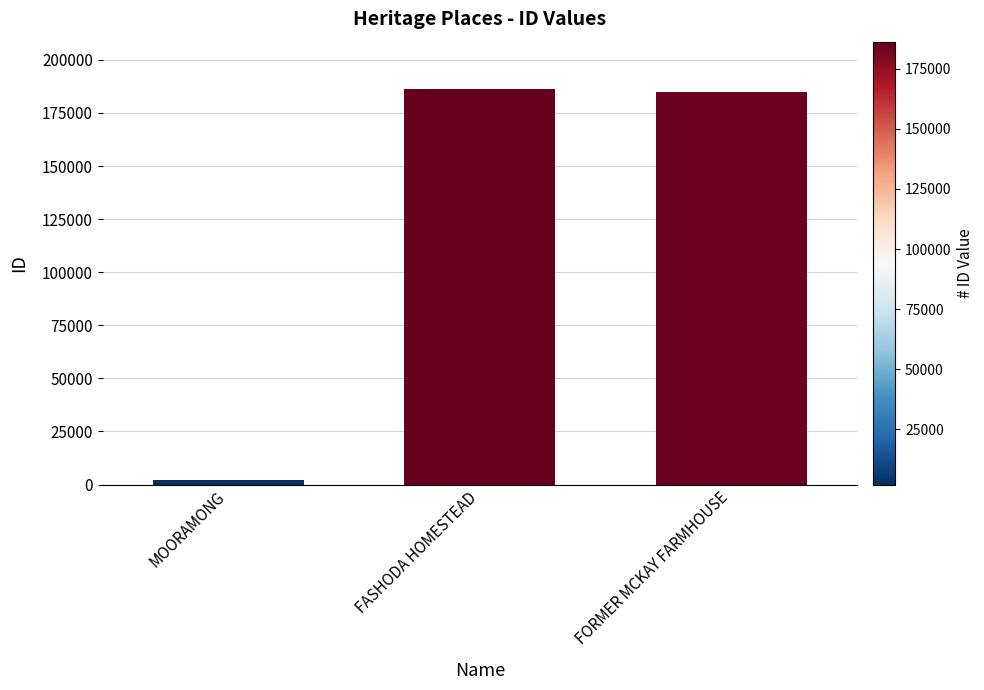

What is the change in value from FASHODA HOMESTEAD to FORMER MCKAY FARMHOUSE?

-1296